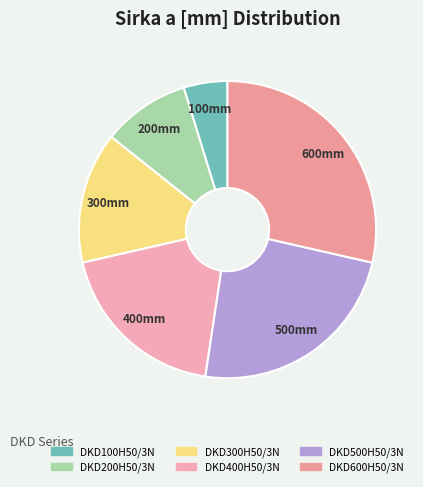

True or false: DKD200H50/3N accounts for 1% of the total.

False